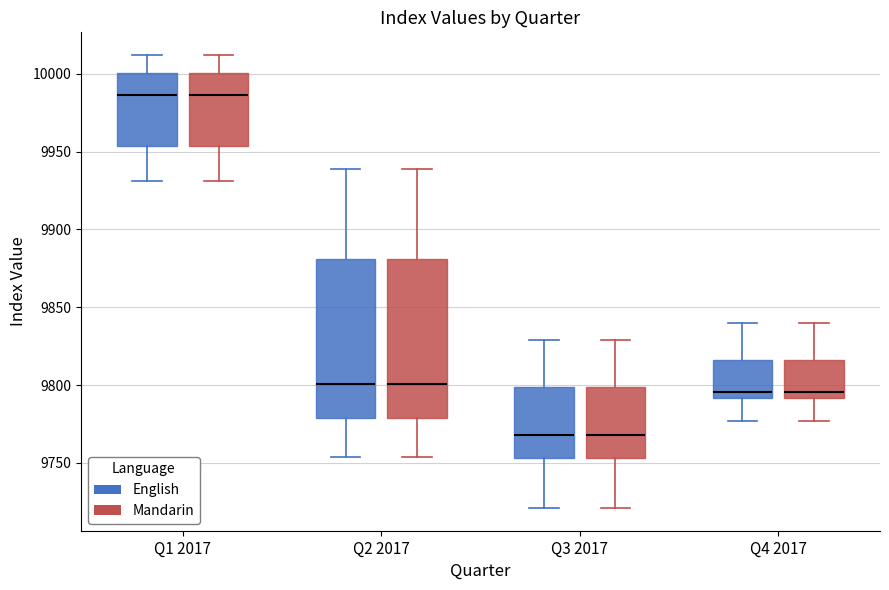

Reading left to right, transcribe this box plot: for each box, give where its median line is, the range the box spans, and where its two whiskers end, as read against the y-axis. The values are not printed on the chart, so give them approximately, as read against the axis.

Q1 2017 (English): median 9985, box 9955 to 10000, whiskers 9930 to 10010
Q1 2017 (Mandarin): median 9985, box 9955 to 10000, whiskers 9930 to 10010
Q2 2017 (English): median 9800, box 9780 to 9880, whiskers 9755 to 9940
Q2 2017 (Mandarin): median 9800, box 9780 to 9880, whiskers 9755 to 9940
Q3 2017 (English): median 9770, box 9755 to 9800, whiskers 9720 to 9830
Q3 2017 (Mandarin): median 9770, box 9755 to 9800, whiskers 9720 to 9830
Q4 2017 (English): median 9795, box 9790 to 9815, whiskers 9775 to 9840
Q4 2017 (Mandarin): median 9795, box 9790 to 9815, whiskers 9775 to 9840